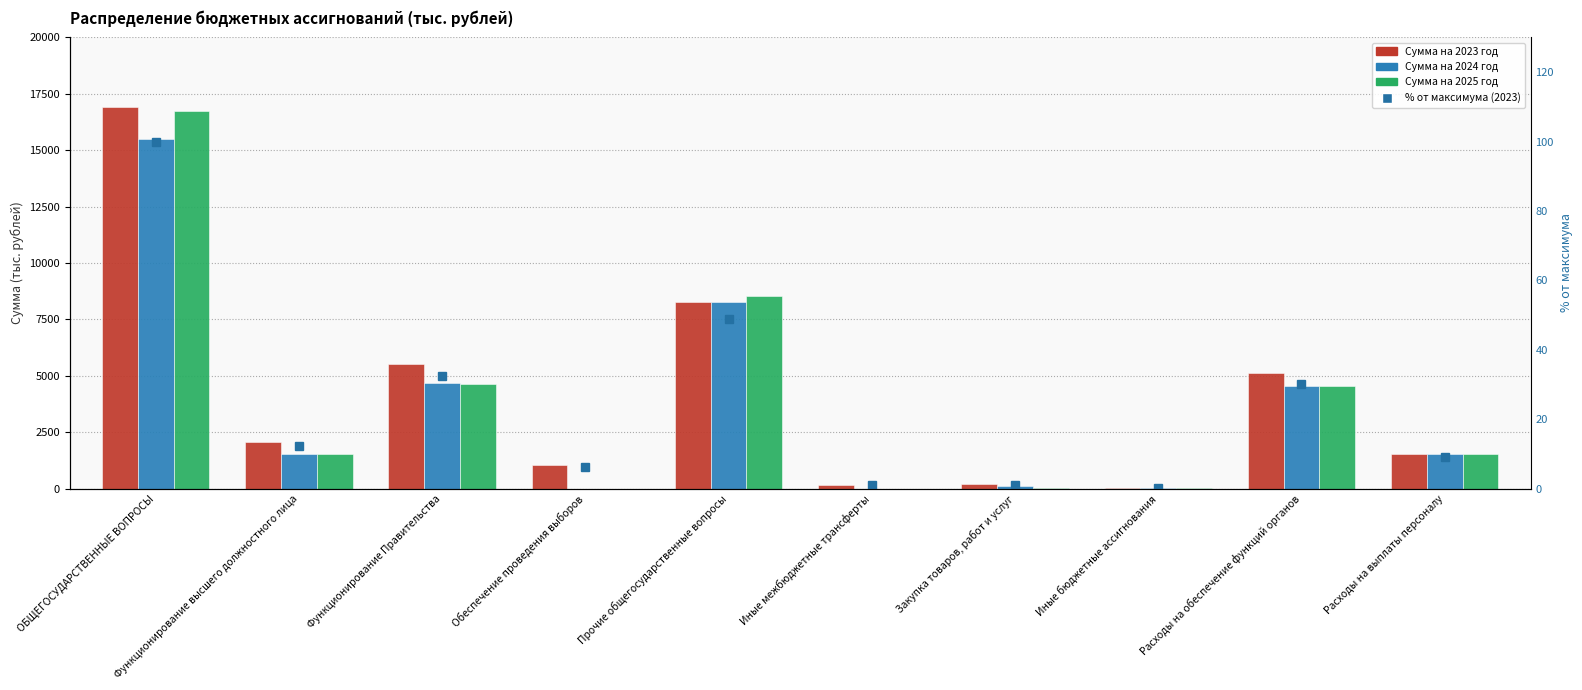

Rank the categories by % от максимума (2023) value from highest to lowest.

ОБЩЕГОСУДАРСТВЕННЫЕ ВОПРОСЫ, Прочие общегосударственные вопросы, Функционирование Правительства, Расходы на обеспечение функций органов, Функционирование высшего должностного лица, Расходы на выплаты персоналу, Обеспечение проведения выборов, Закупка товаров, работ и услуг, Иные межбюджетные трансферты, Иные бюджетные ассигнования